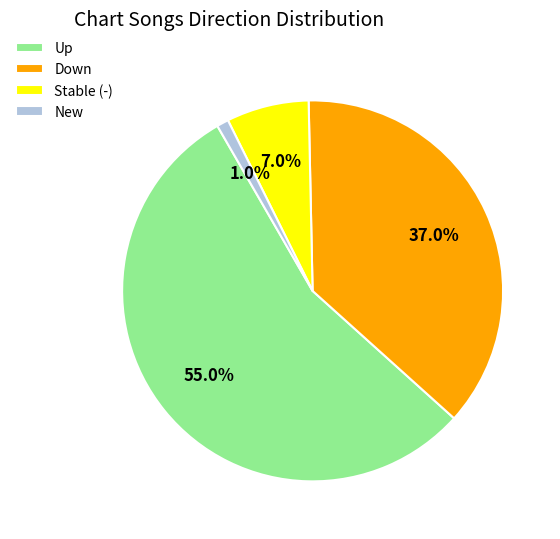

Which category has the smallest portion of the pie?

New